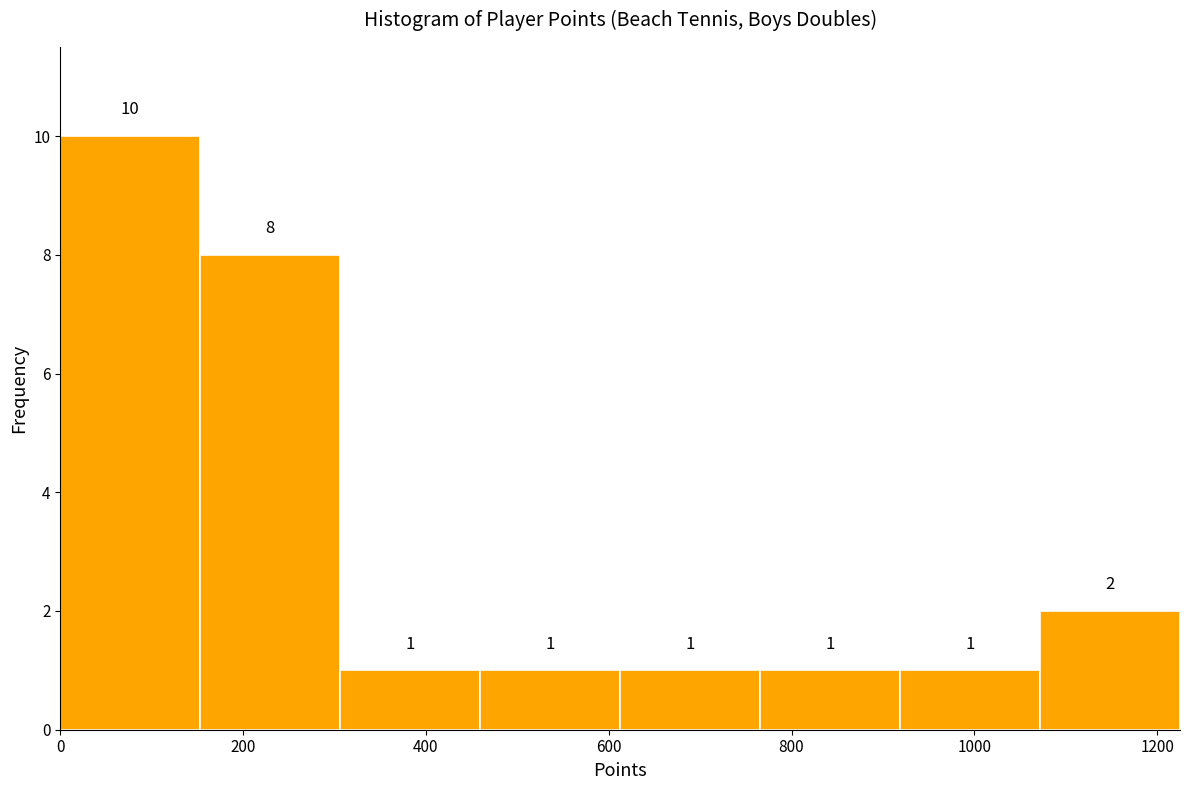

Over which range of the x-axis is the bar tallest?

0 to 160